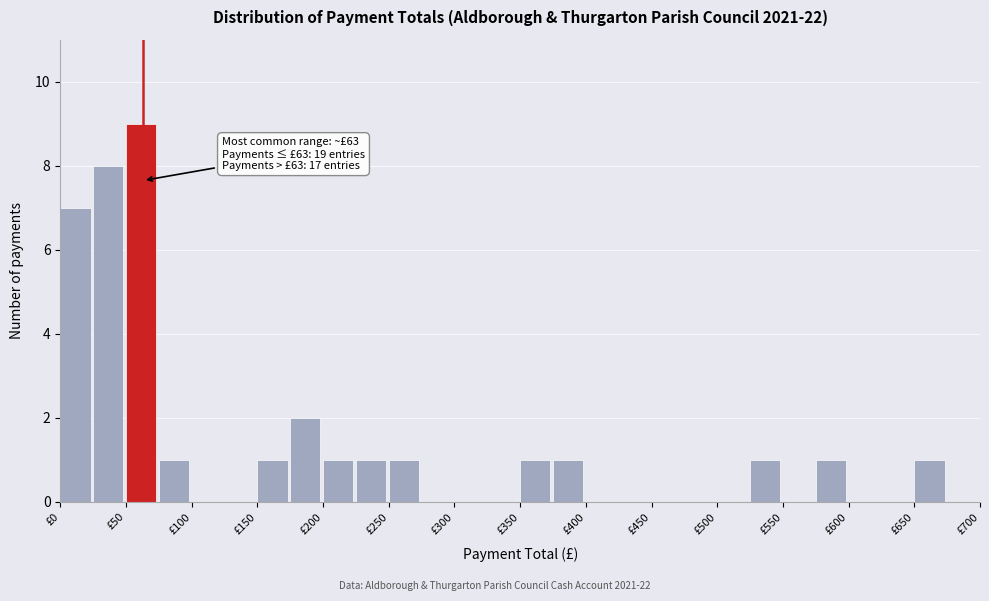

Which range on the x-axis has the tallest bar?

50 to 75